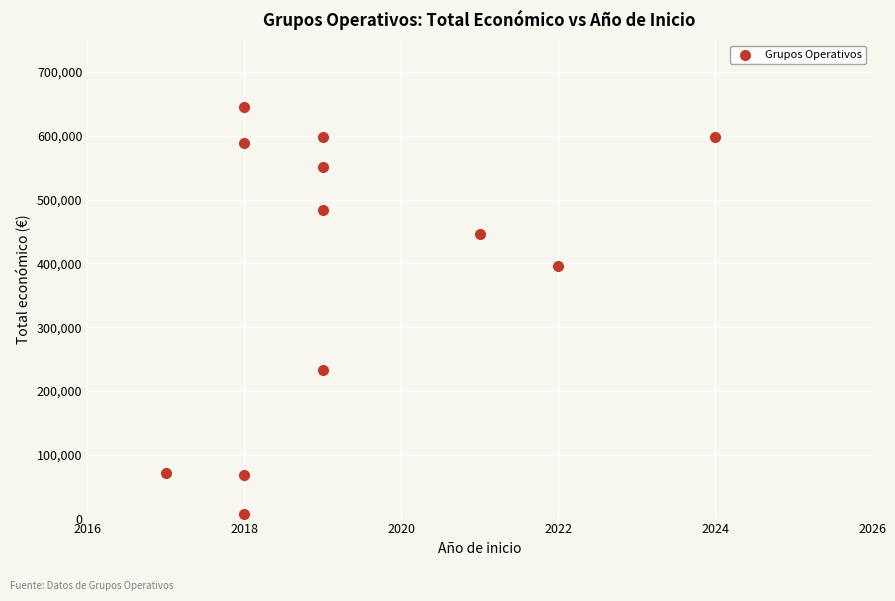

What Y value in the scatter plot is closest to 326388?

395340